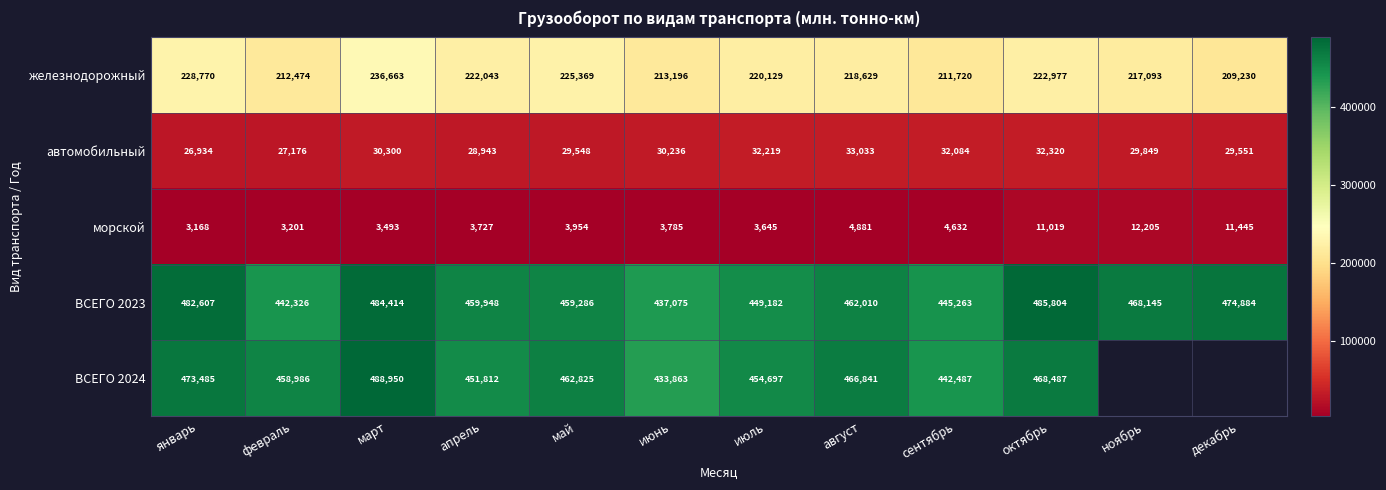

Which label corresponds to the largest value in the chart?

март